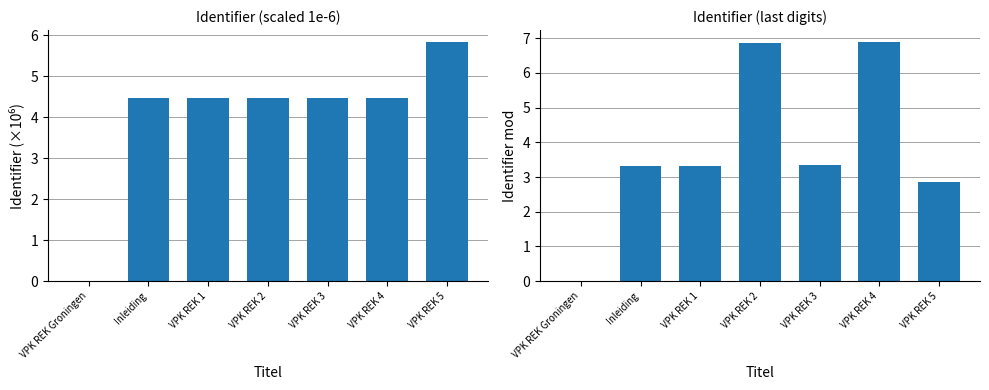

Which series has the largest range (max minus min)?

Identifier (mod)